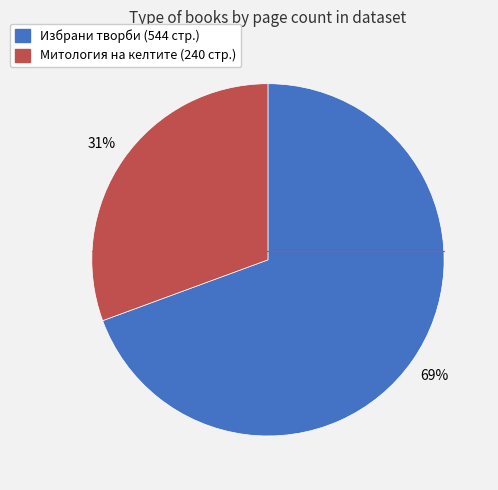

To the nearest percent, what is the average slice percentage?

50%